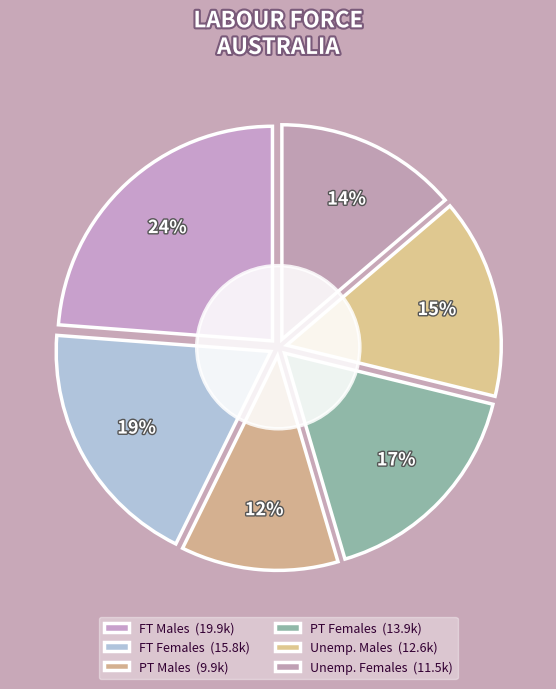

How many slices are in this pie chart?

6